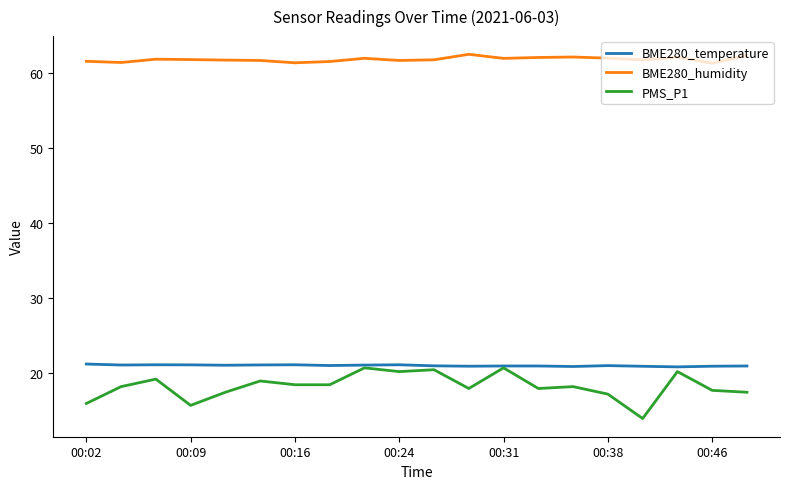

True or false: BME280_humidity has more than 2 interior local peaks.

True